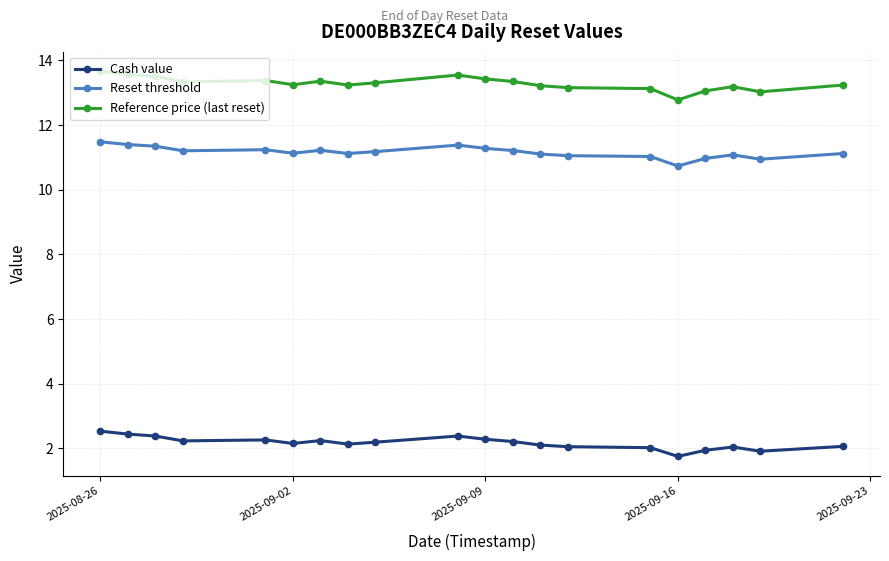

Which series has the largest range (max minus min)?

Reference price (last reset)